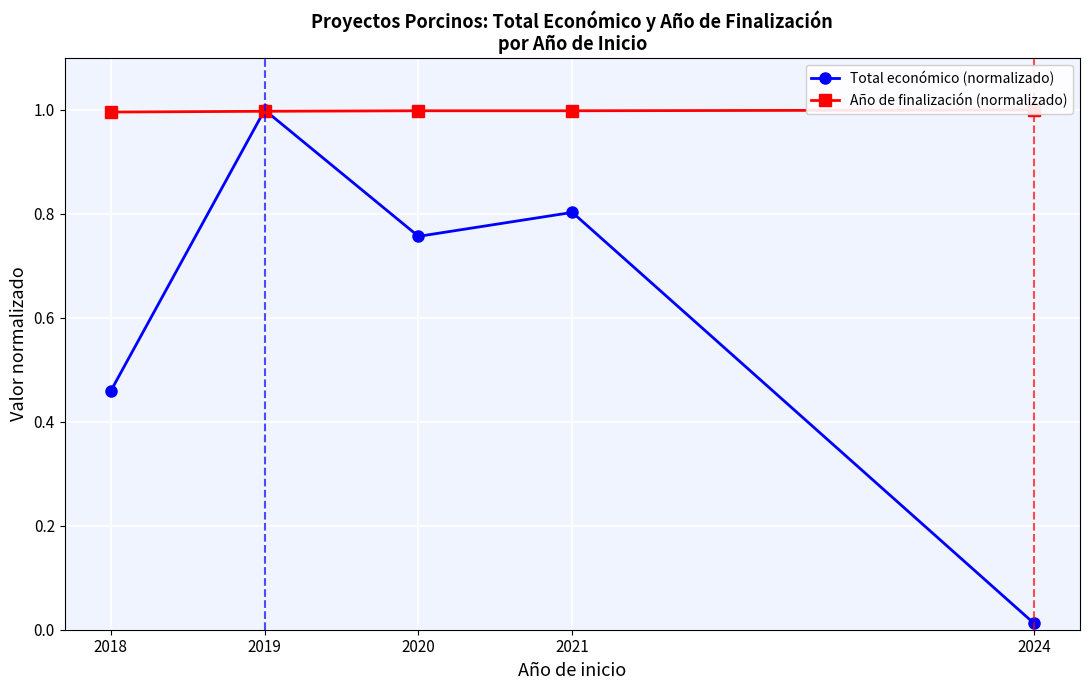

At which category does Total económico (normalizado) reach its first local peak?

2019